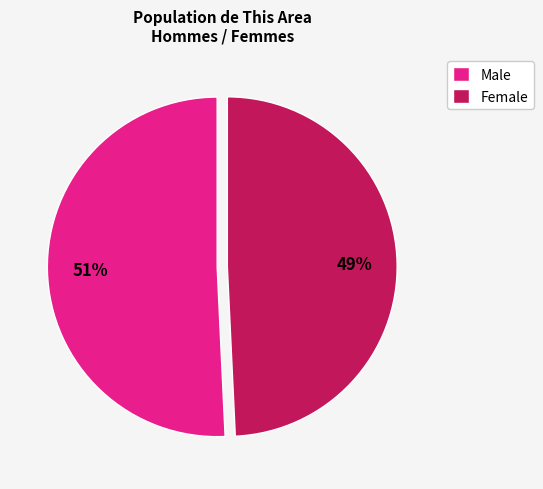

True or false: Male accounts for 51% of the total.

True